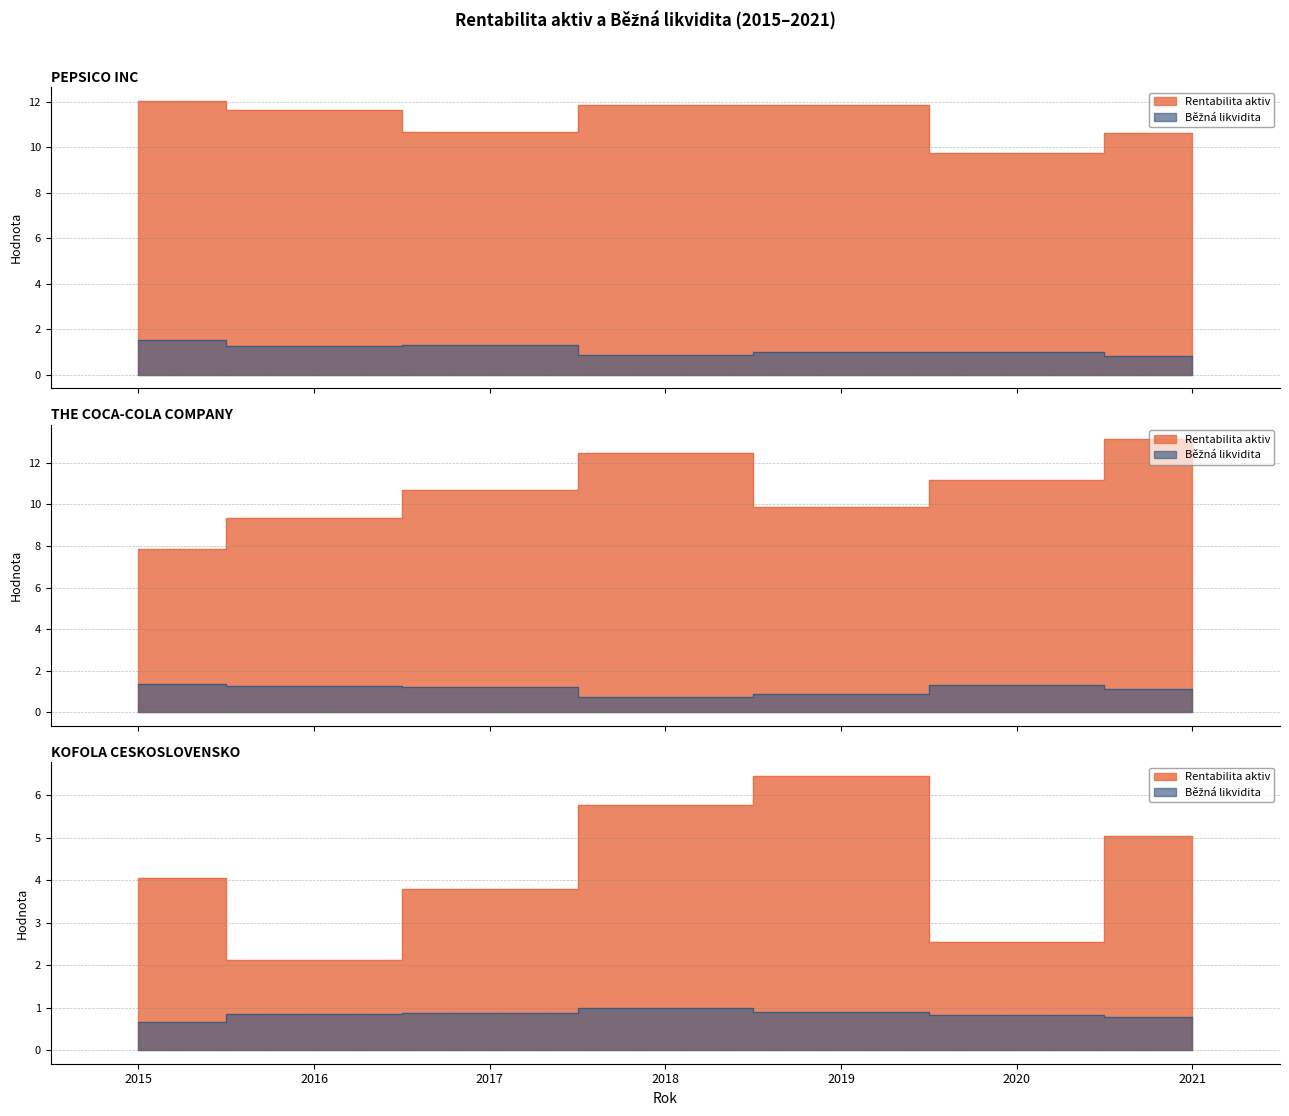

Between 2016 and 2020, which is larger?

2016